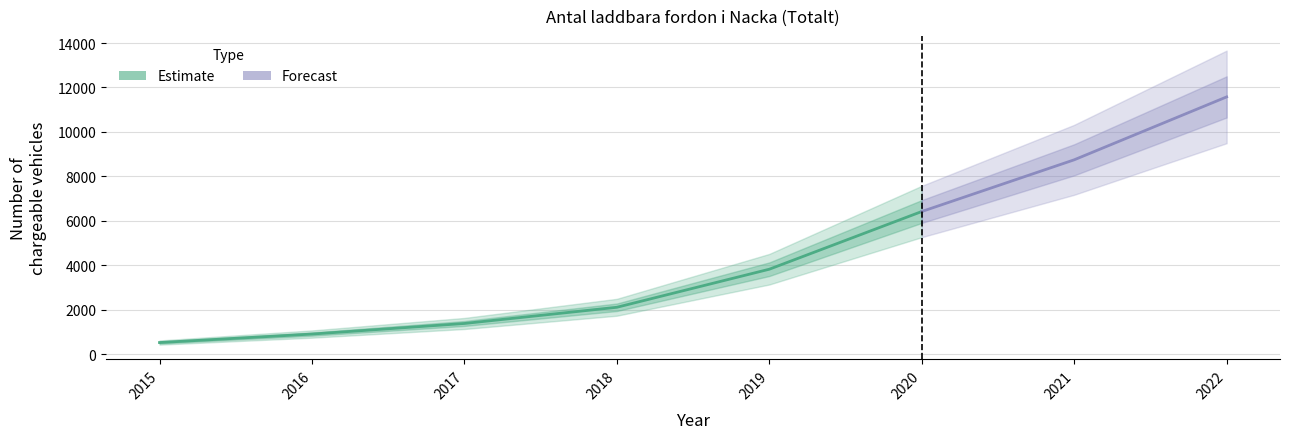

What is the difference between the maximum and minimum values?

11051